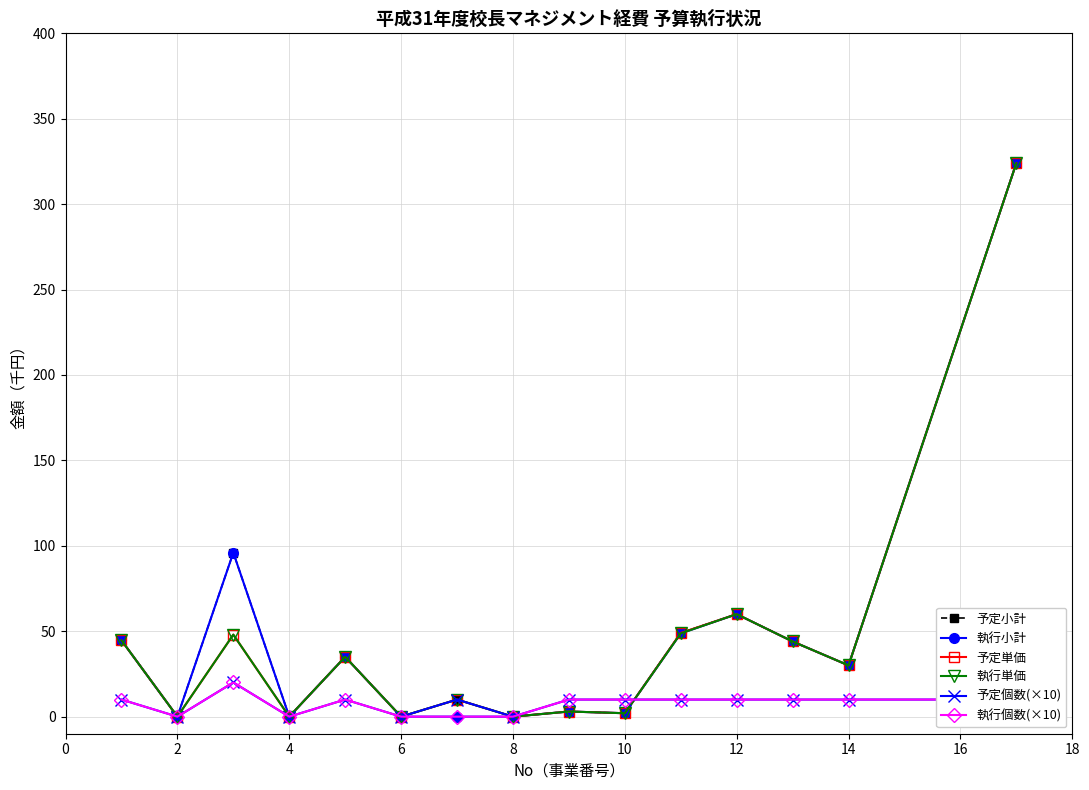

True or false: 予定個数(×10) has more than 1 interior local peaks.

True